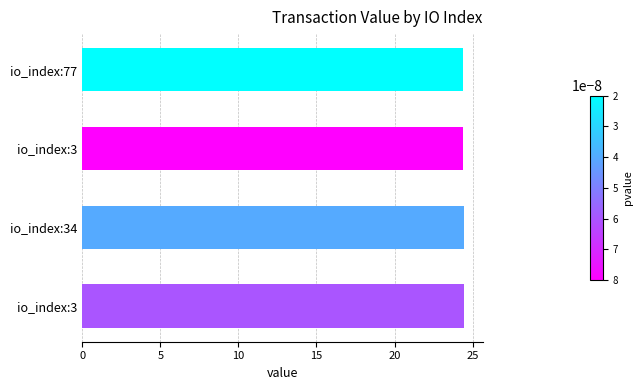

Count the number of categories in the chart.

4